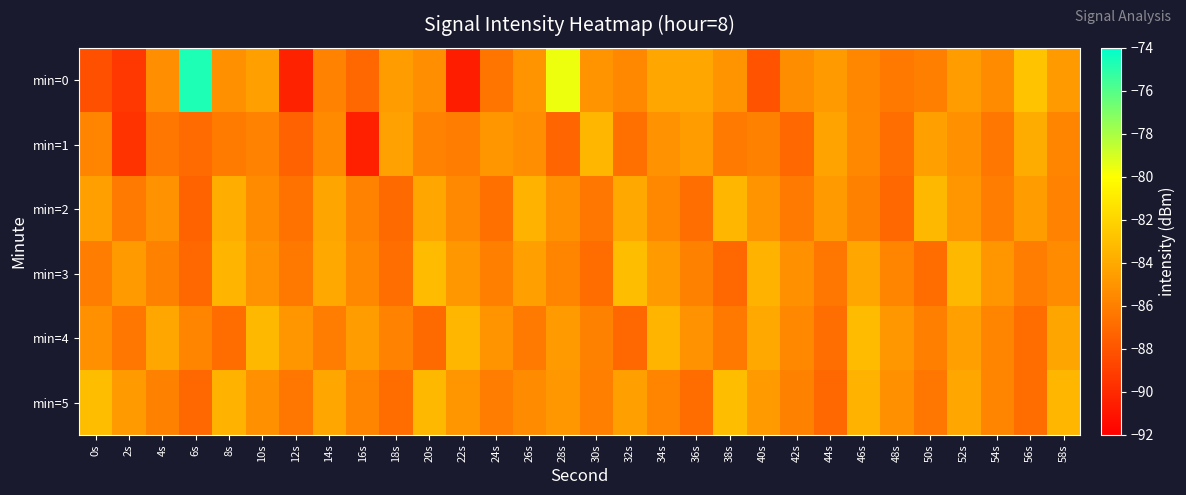

Reading left to right, transcribe all the data shown in this chart.

min=0: 0s=-88.2	2s=-89.4	4s=-85.3	6s=-74.7	8s=-85.1	10s=-84.5	12s=-90.4	14s=-85.9	16s=-87.1	18s=-84.6	20s=-85.3	22s=-90.6	24s=-86.5	26s=-85.0	28s=-79.6	30s=-85.1	32s=-85.6	34s=-84.2	36s=-84.1	38s=-85.0	40s=-88.0	42s=-85.3	44s=-84.7	46s=-85.6	48s=-86.3	50s=-86.0	52s=-84.6	54s=-85.5	56s=-82.8	58s=-84.7
min=1: 0s=-85.8	2s=-89.5	4s=-86.4	6s=-87.0	8s=-86.2	10s=-85.8	12s=-87.4	14s=-85.5	16s=-90.5	18s=-84.4	20s=-85.8	22s=-86.1	24s=-84.9	26s=-85.3	28s=-87.2	30s=-83.4	32s=-86.7	34s=-85.1	36s=-84.6	38s=-86.2	40s=-85.9	42s=-87.1	44s=-84.3	46s=-85.6	48s=-86.8	50s=-84.5	52s=-85.2	54s=-86.4	56s=-83.9	58s=-85.7
min=2: 0s=-84.5	2s=-86.2	4s=-85.1	6s=-87.3	8s=-83.8	10s=-85.4	12s=-86.6	14s=-84.2	16s=-85.8	18s=-87.0	20s=-84.1	22s=-85.5	24s=-86.7	26s=-83.6	28s=-85.2	30s=-86.4	32s=-84.0	34s=-85.6	36s=-86.8	38s=-83.4	40s=-85.0	42s=-86.2	44s=-84.7	46s=-85.9	48s=-87.1	50s=-83.3	52s=-84.9	54s=-86.1	56s=-84.6	58s=-85.8
min=3: 0s=-86.1	2s=-84.7	4s=-85.9	6s=-87.1	8s=-83.5	10s=-85.1	12s=-86.3	14s=-84.0	16s=-85.6	18s=-86.8	20s=-83.2	22s=-84.8	24s=-86.0	26s=-84.5	28s=-85.7	30s=-86.9	32s=-83.1	34s=-84.7	36s=-85.9	38s=-87.1	40s=-83.6	42s=-85.2	44s=-86.4	46s=-84.1	48s=-85.7	50s=-86.9	52s=-83.3	54s=-84.9	56s=-86.1	58s=-85.4
min=4: 0s=-85.2	2s=-86.4	4s=-84.1	6s=-85.7	8s=-86.9	10s=-83.3	12s=-84.9	14s=-86.1	16s=-84.6	18s=-85.8	20s=-87.0	22s=-83.4	24s=-85.0	26s=-86.2	28s=-84.7	30s=-85.9	32s=-87.1	34s=-83.5	36s=-85.1	38s=-86.3	40s=-84.0	42s=-85.6	44s=-86.8	46s=-83.2	48s=-84.8	50s=-86.0	52s=-84.5	54s=-85.7	56s=-86.9	58s=-84.2
min=5: 0s=-83.1	2s=-84.7	4s=-85.9	6s=-87.1	8s=-83.6	10s=-85.2	12s=-86.4	14s=-84.1	16s=-85.7	18s=-86.9	20s=-83.3	22s=-84.9	24s=-86.1	26s=-85.4	28s=-84.8	30s=-86.0	32s=-84.5	34s=-85.7	36s=-86.9	38s=-83.1	40s=-84.7	42s=-85.9	44s=-87.1	46s=-83.6	48s=-85.2	50s=-86.4	52s=-84.1	54s=-85.7	56s=-86.9	58s=-83.4